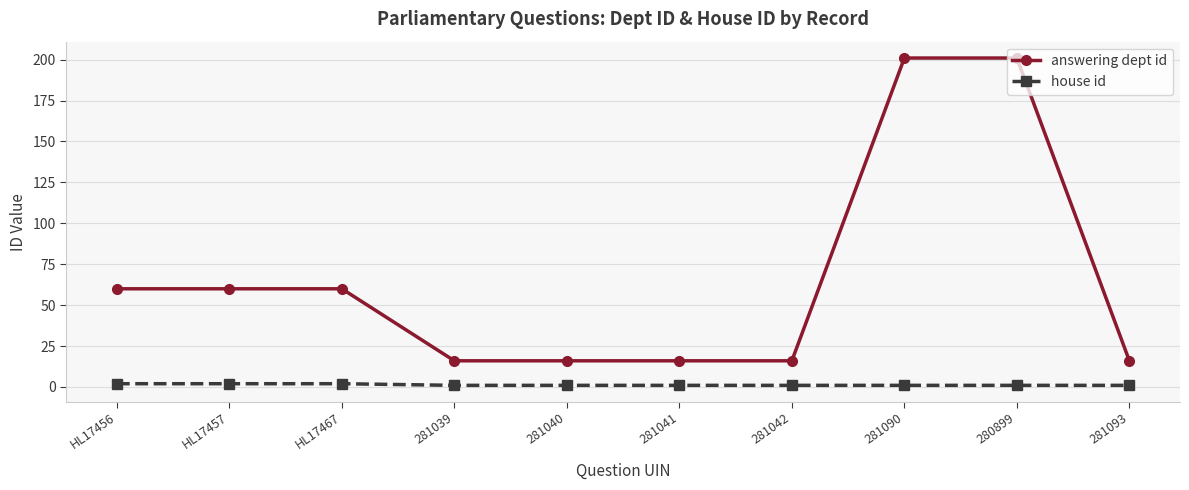

Is the value of house id at 281093 greater than the value of answering dept id at HL17457?

No